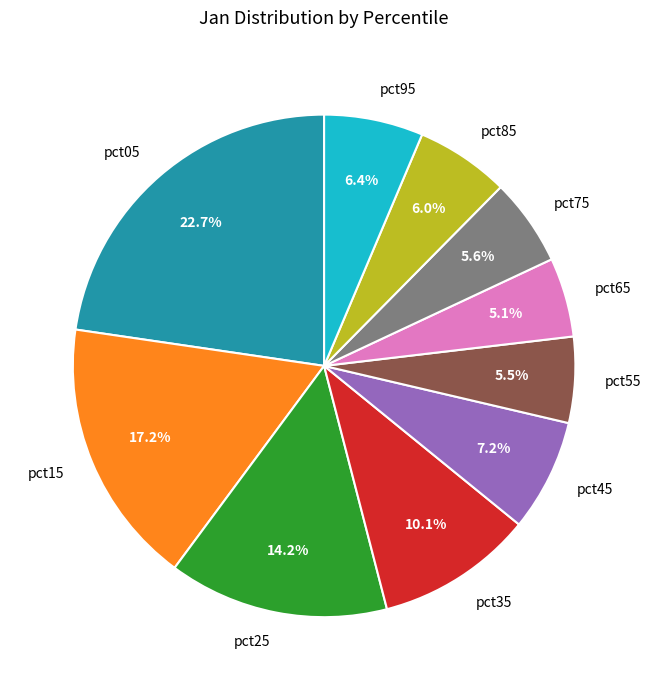

Is there any slice that represents more than half of the pie?

No